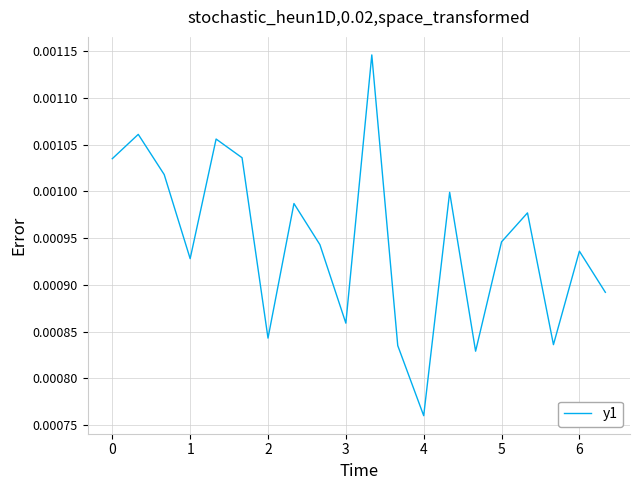

True or false: there are more than 1 points higher than both neighbors.

True